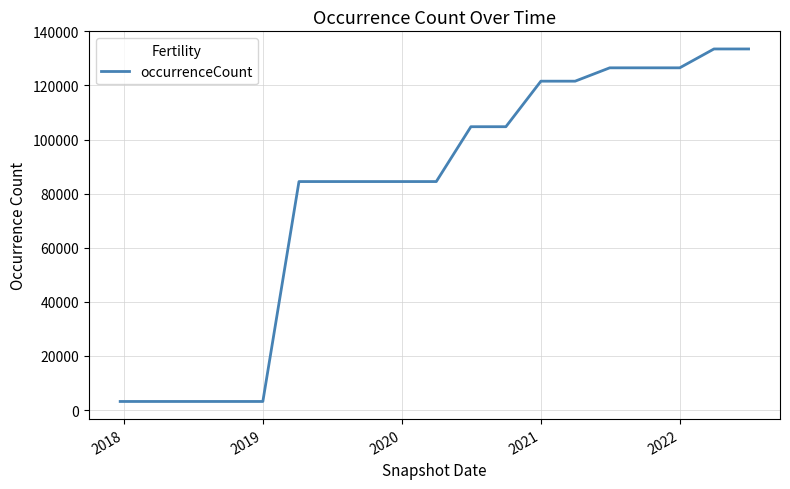

What is the minimum value shown in the chart?

3186